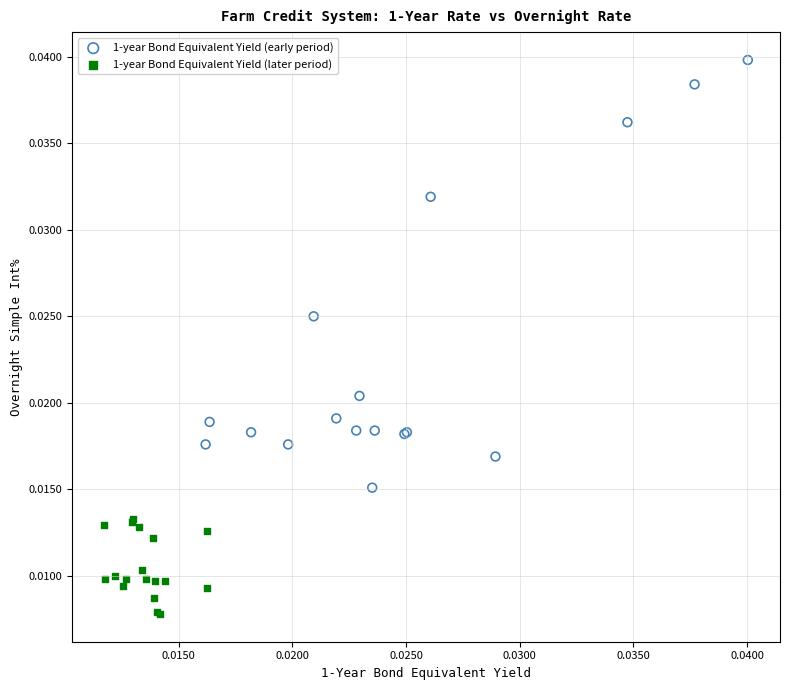

Which series reaches the minimum Y coordinate?

1-year Bond Equivalent Yield (later period)